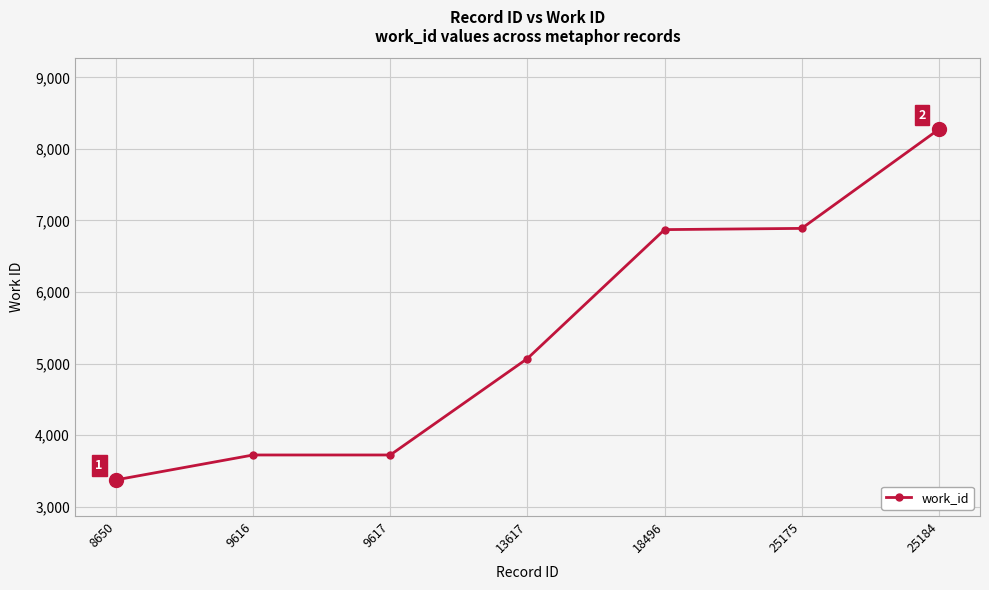

True or false: there are more than 2 points higher than both neighbors.

False